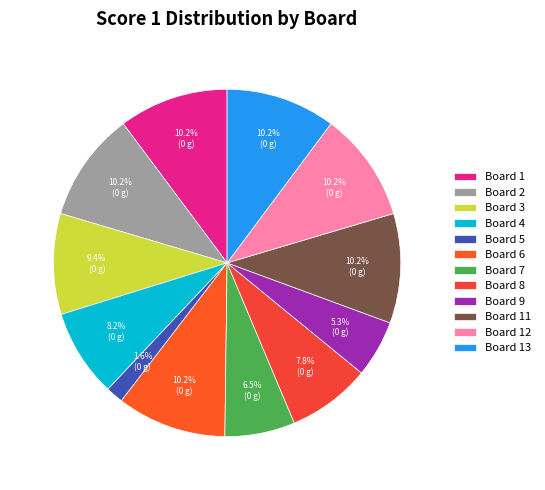

The Board 9 slice represents 14% of the pie. True or false?

False